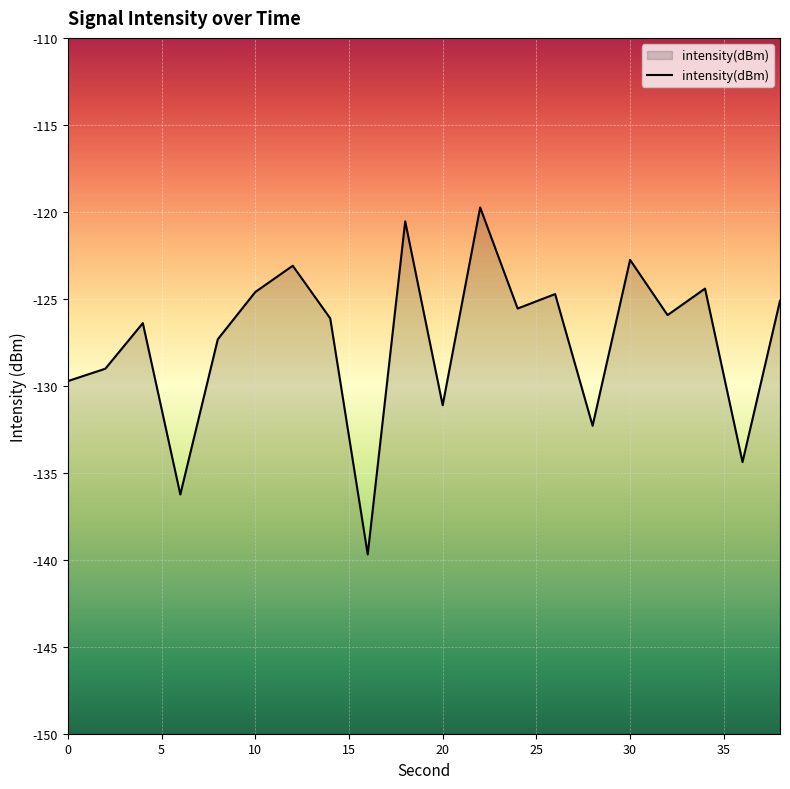

What is the value of the 17th point from the left?

-125.9